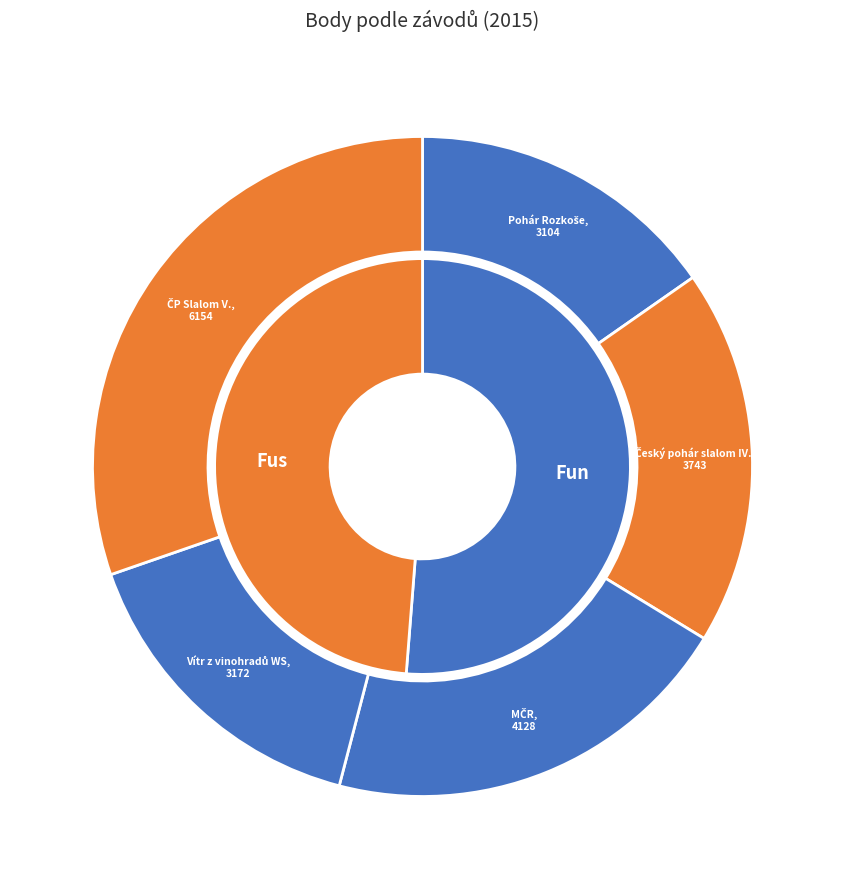

Is there any slice that represents more than half of the pie?

No